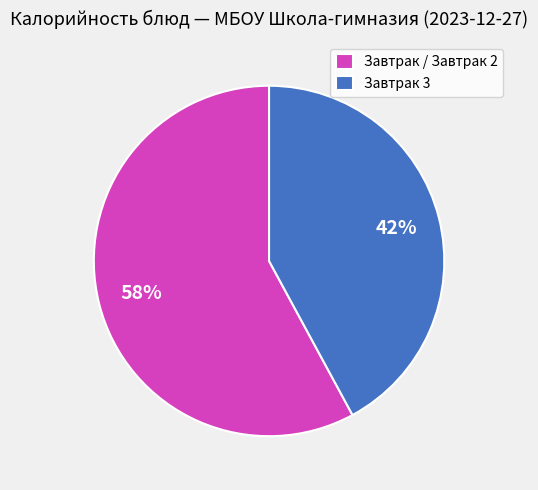

What is the ratio of the value at Завтрак / Завтрак 2 to the value at Завтрак 3?

1.4